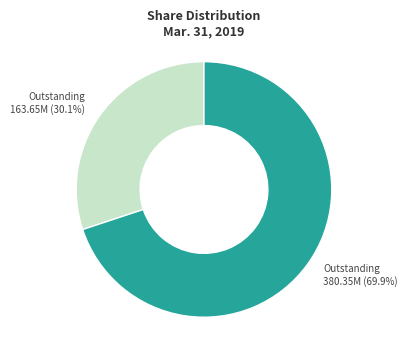

Is there any slice that represents more than half of the pie?

Yes